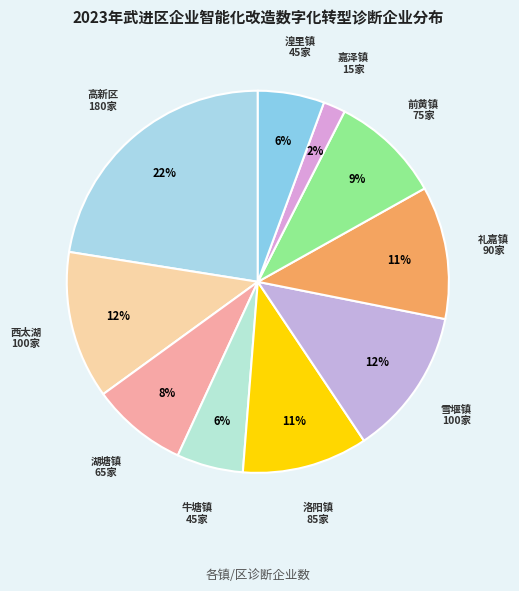

To the nearest percent, what is the average slice percentage?

10%